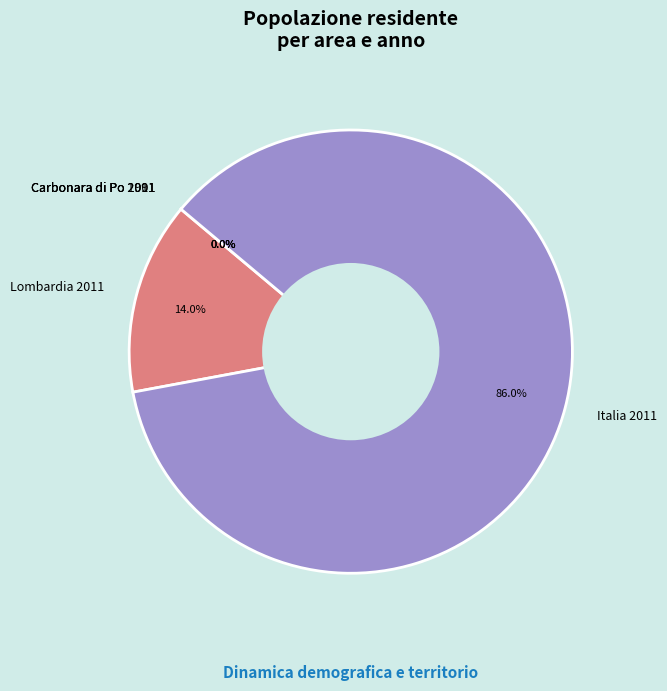

Which category has the biggest portion of the pie?

Italia 2011